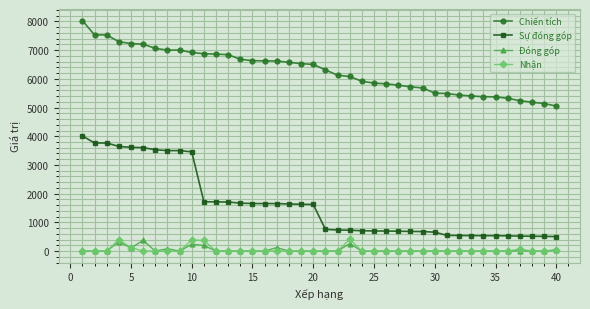

True or false: Nhận and Sự đóng góp intersect in this chart.

False